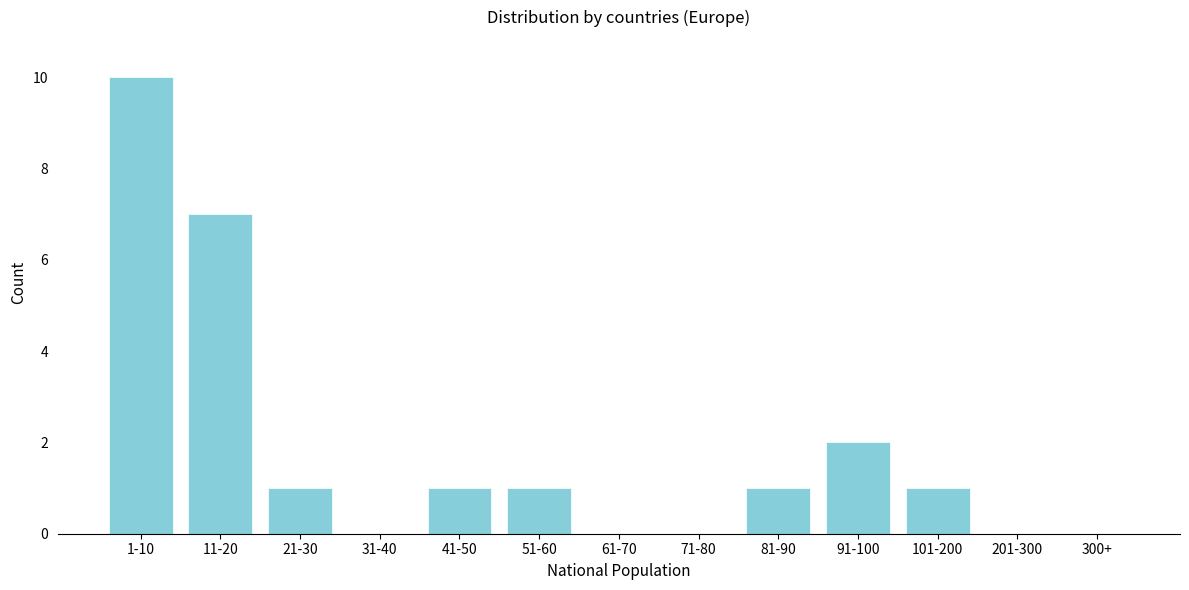

Reading right to left, transcribe all the data shown in this chart.

300+=0	201-300=0	101-200=1	91-100=2	81-90=1	71-80=0	61-70=0	51-60=1	41-50=1	31-40=0	21-30=1	11-20=7	1-10=10